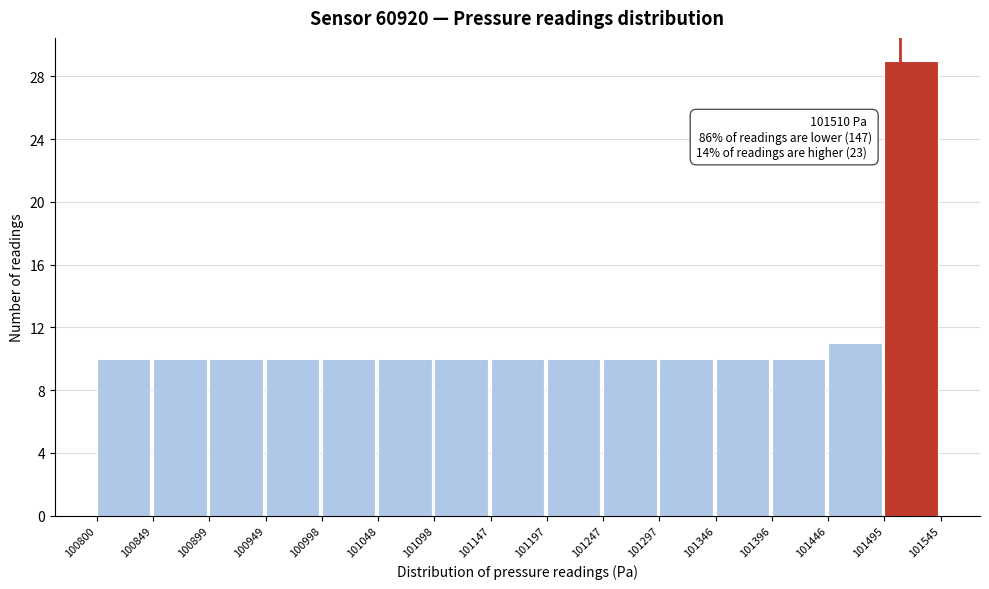

Which range on the x-axis has the tallest bar?

101495 to 101545